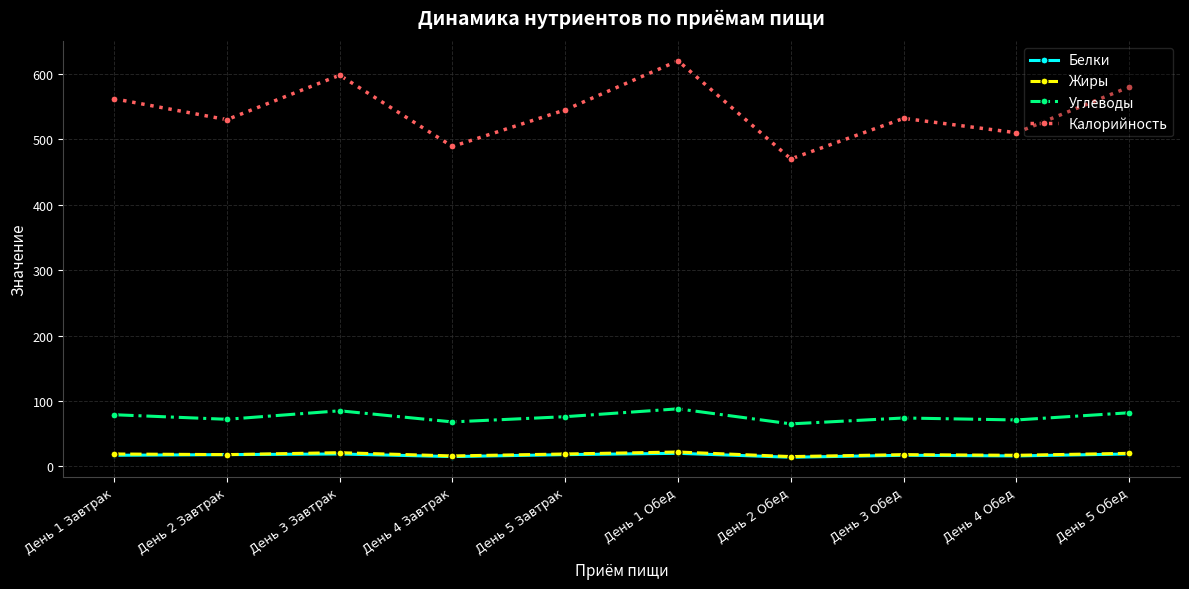

True or false: Углеводы has more than 0 points higher than both neighbors.

True